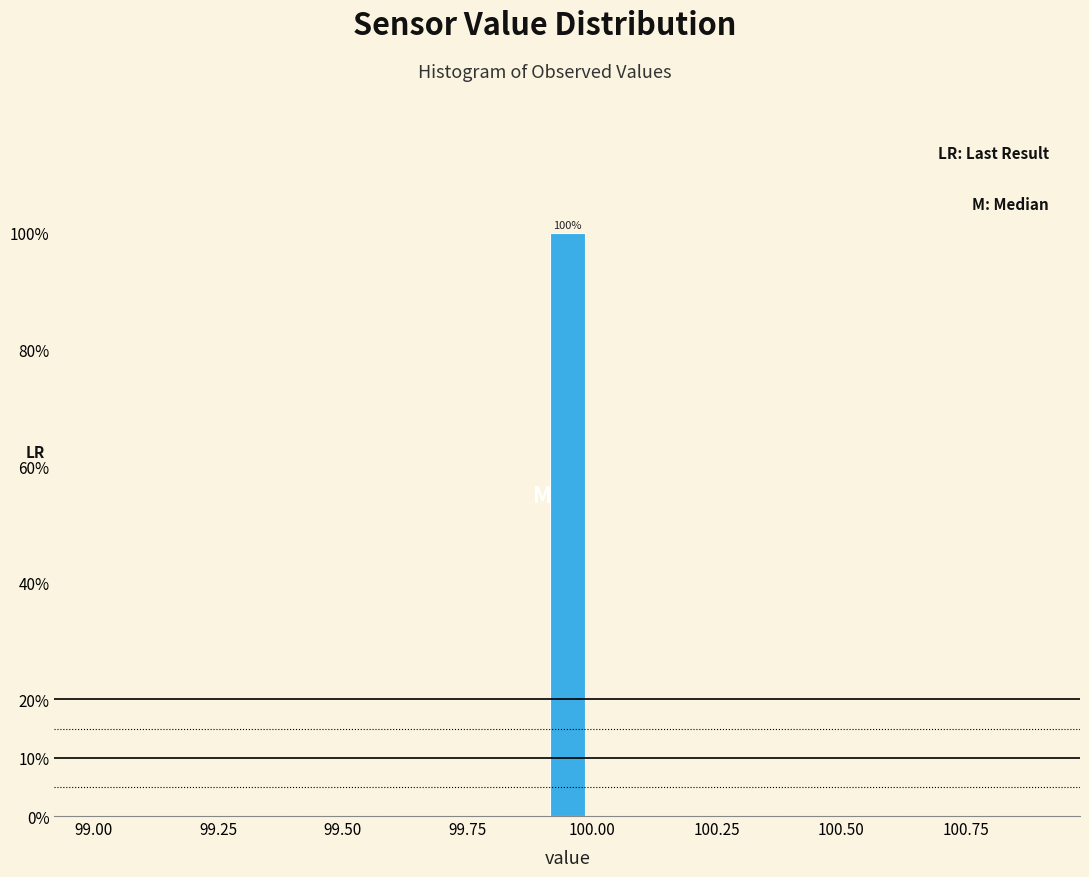

Around what value on the x-axis is the tallest bar? Give the approximate position of its centre, as read against the axis.

99.95